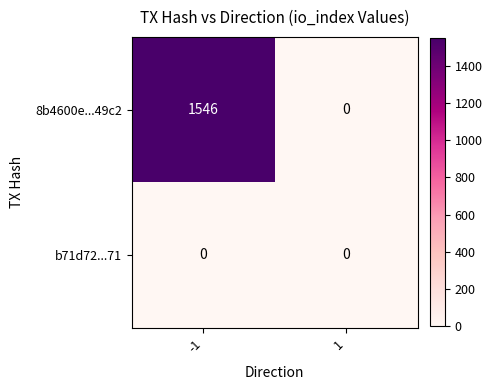

Reading left to right, what are all the values shown in this chart?

8b4600e...49c2: -1=1546	1=0
b71d72...71: -1=0	1=0